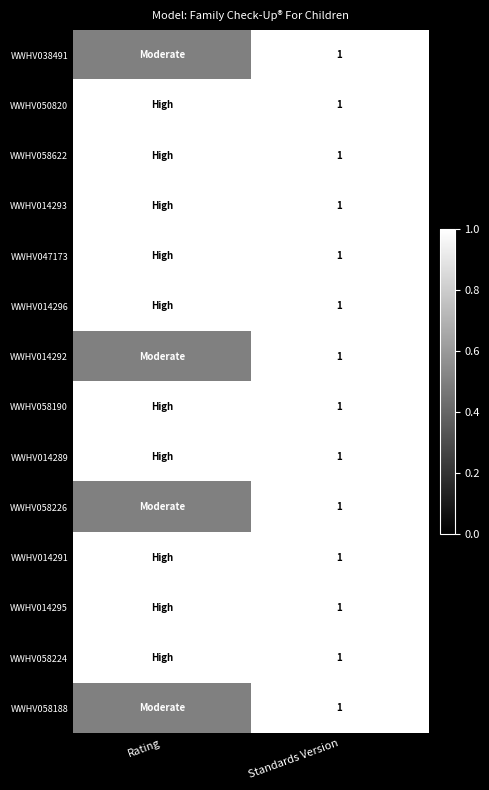

What is the maximum value for WWHV058188?

1.0